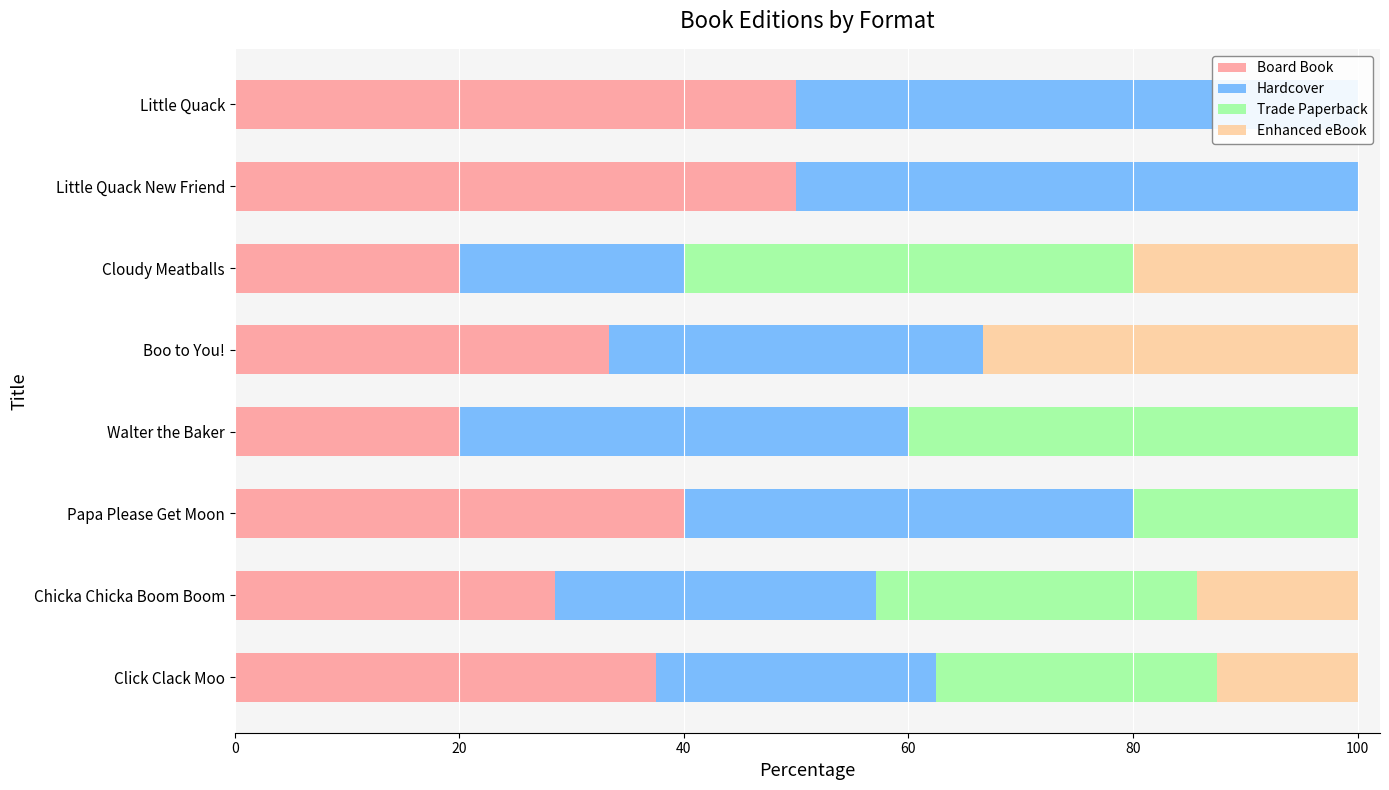

The value of Trade Paperback at Chicka Chicka Boom Boom is 13.1. True or false?

False